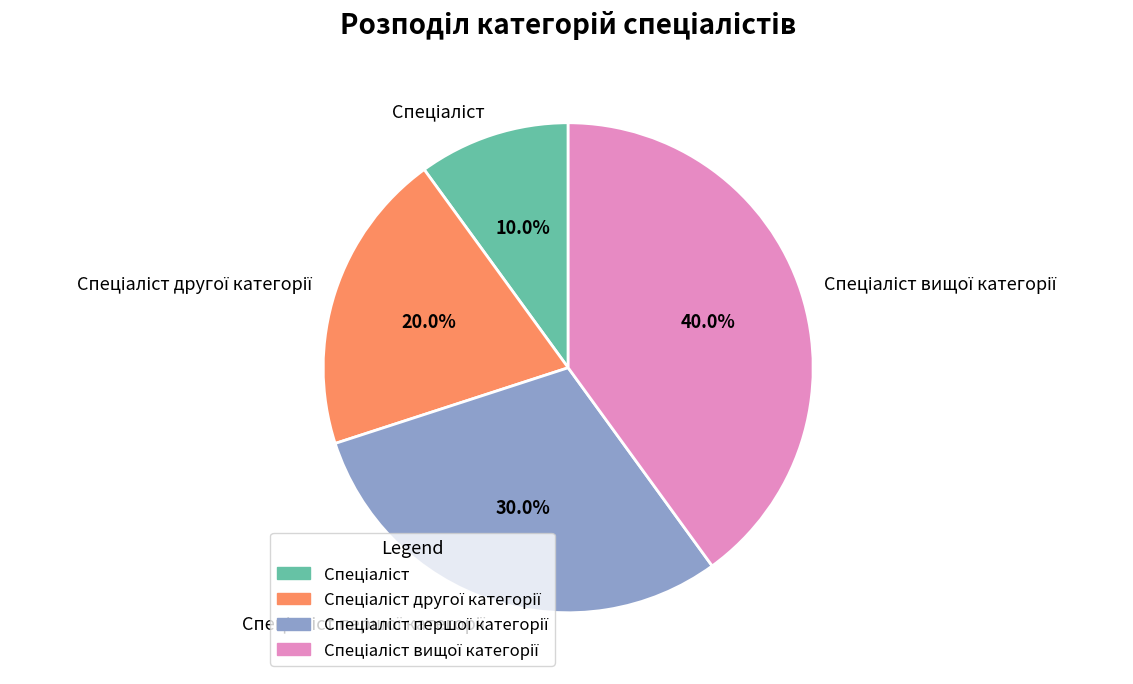

Is there any slice that represents more than half of the pie?

No